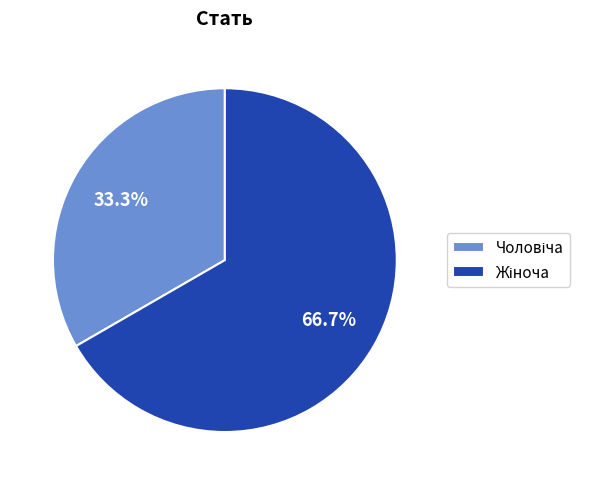

Does any single category account for the majority?

Yes